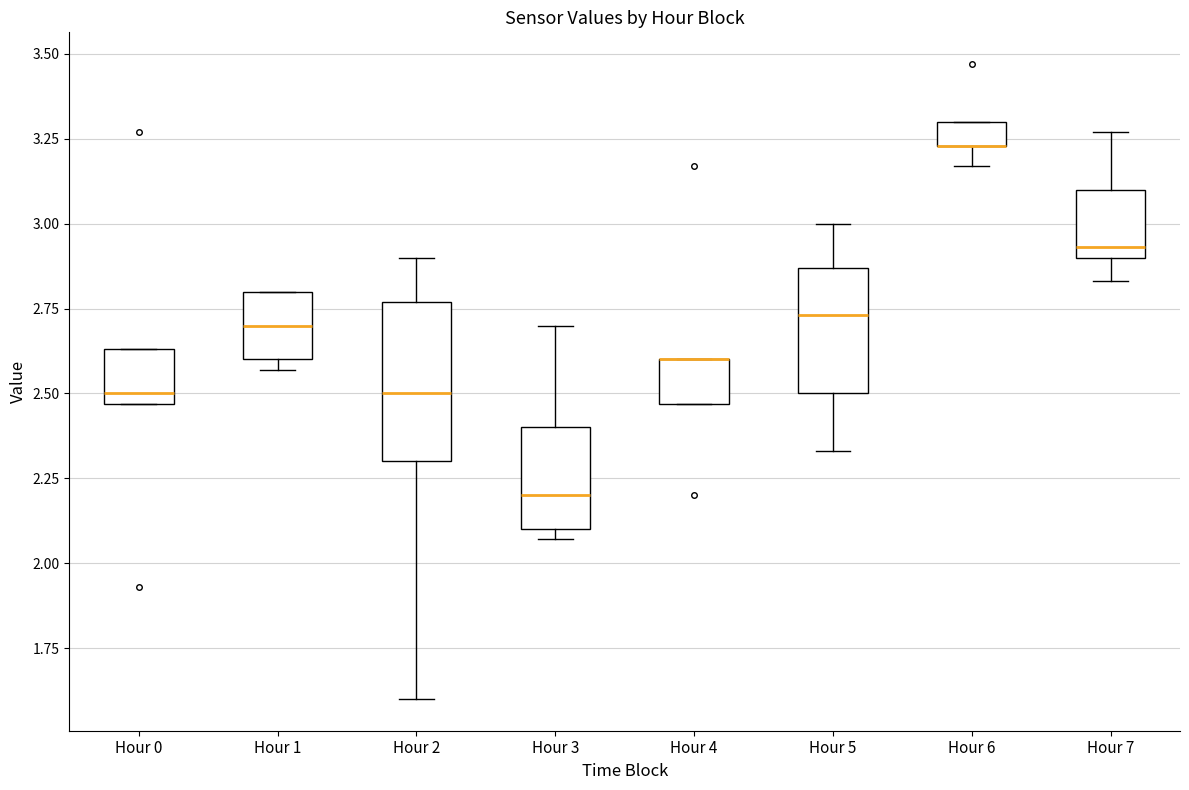

Where is the lower edge of the box for Hour 4 on the y-axis? The values are not printed on the chart, so give them approximately, as read against the axis.

2.45